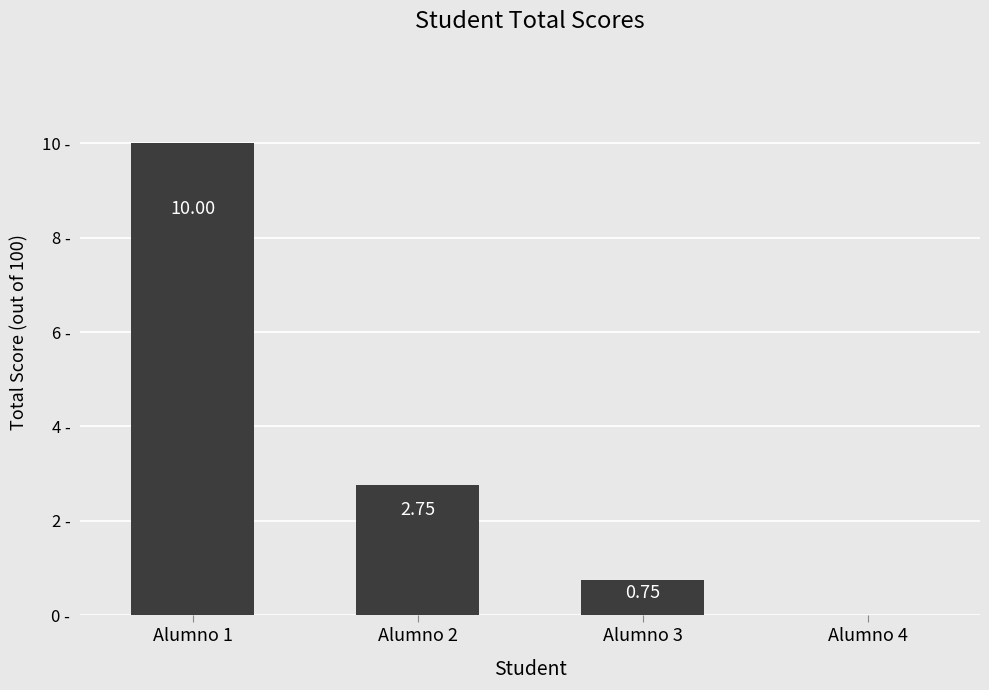

Between Alumno 3 and Alumno 1, which is larger?

Alumno 1